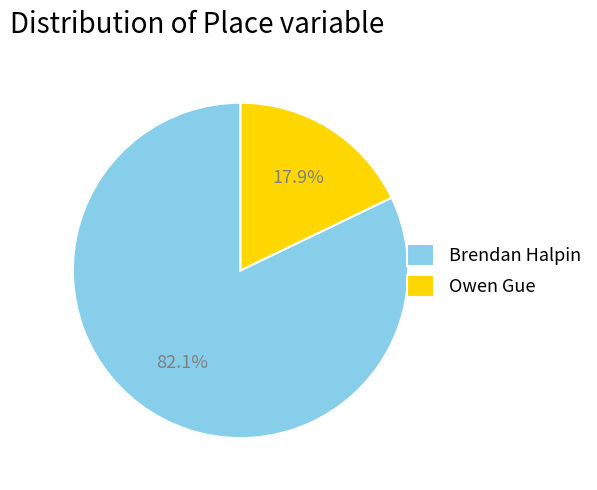

Approximately how many times larger is the value at Brendan Halpin compared to Owen Gue?

4.6